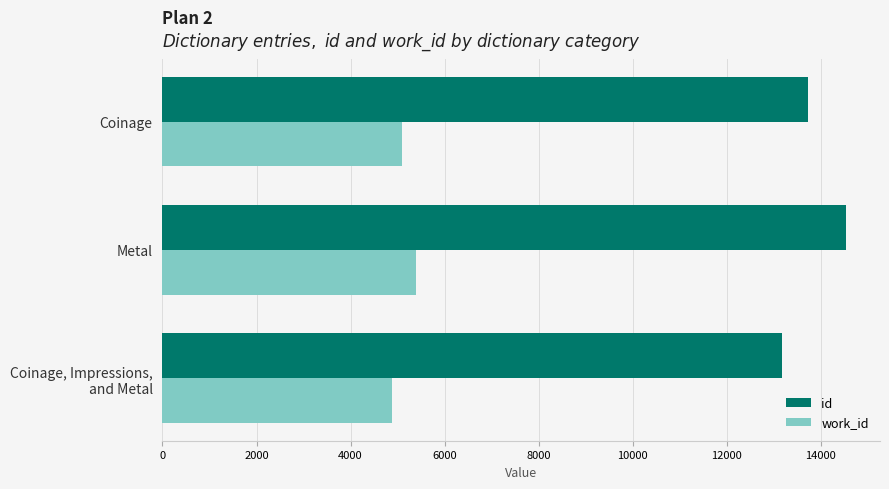

At Coinage, list the series in order from largest to smallest.

id, work_id